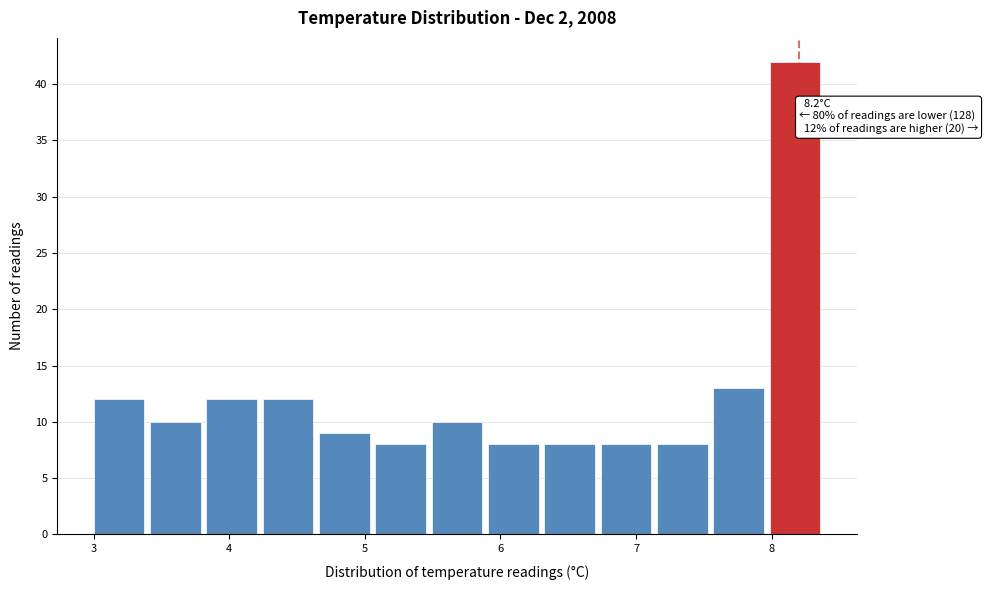

Over which range of the x-axis is the bar tallest?

8.0 to 8.4